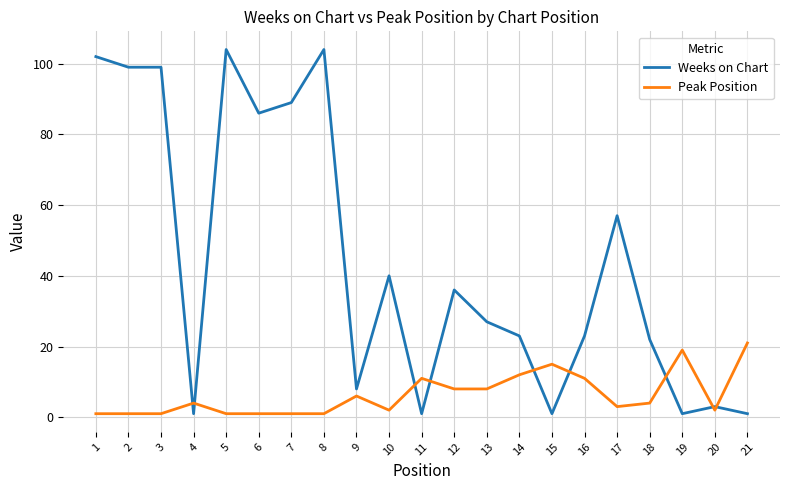

What is the sum of all Peak Position values?

133